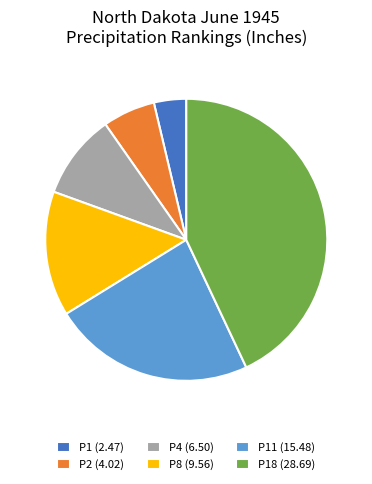

Rank the categories by value from lowest to highest.

P1 (2.47), P2 (4.02), P4 (6.50), P8 (9.56), P11 (15.48), P18 (28.69)